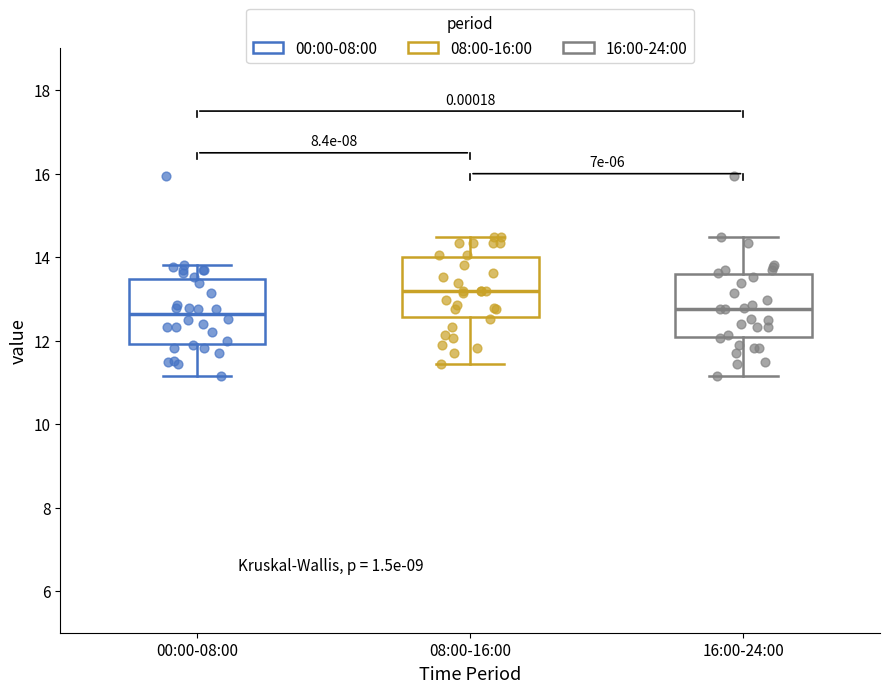

Reading left to right, read every box against the y-axis: the position of its median line, the range the box covers, and the ends of its whiskers. The values are not printed on the chart, so give them approximately, as read against the axis.

00:00-08:00: median 12.6, box 12.0 to 13.4, whiskers 11.2 to 13.8
08:00-16:00: median 13.2, box 12.6 to 14.0, whiskers 11.4 to 14.4
16:00-24:00: median 12.8, box 12.0 to 13.6, whiskers 11.2 to 14.4